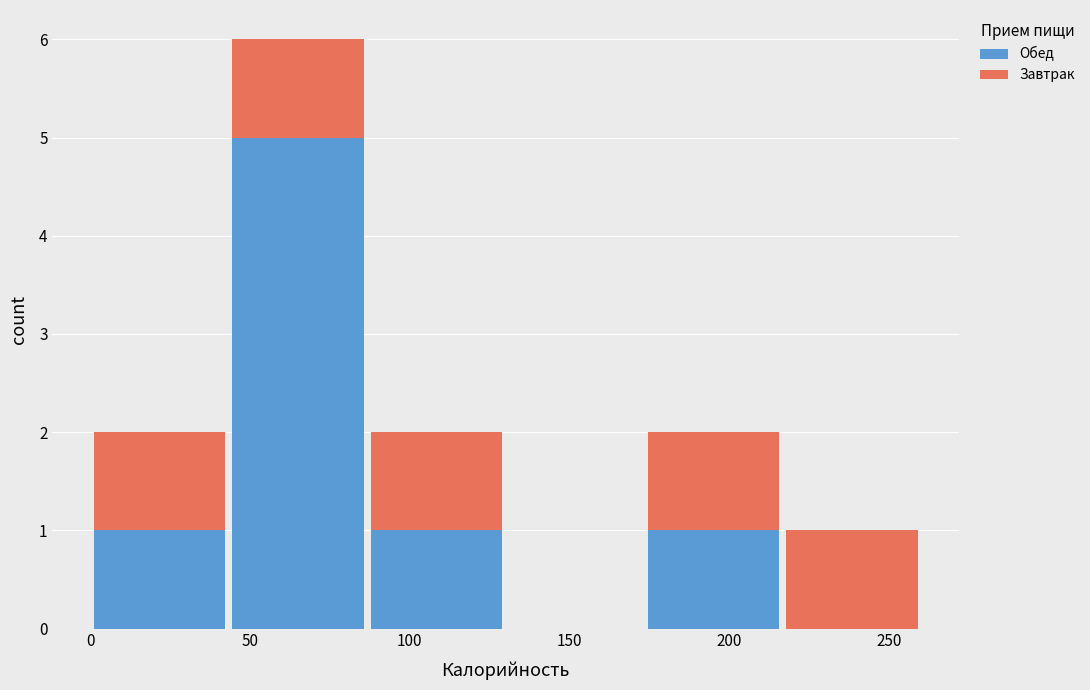

Reading left to right, transcribe this chart: for each stacked bar, give the range it covers on the x-axis and its total height. Neither the bar edges nor the heights are printed on the chart, so give them approximately, as read against the axes.

0 to 45: 2
45 to 85: 6
85 to 130: 2
130 to 175: 0
175 to 215: 2
215 to 260: 1